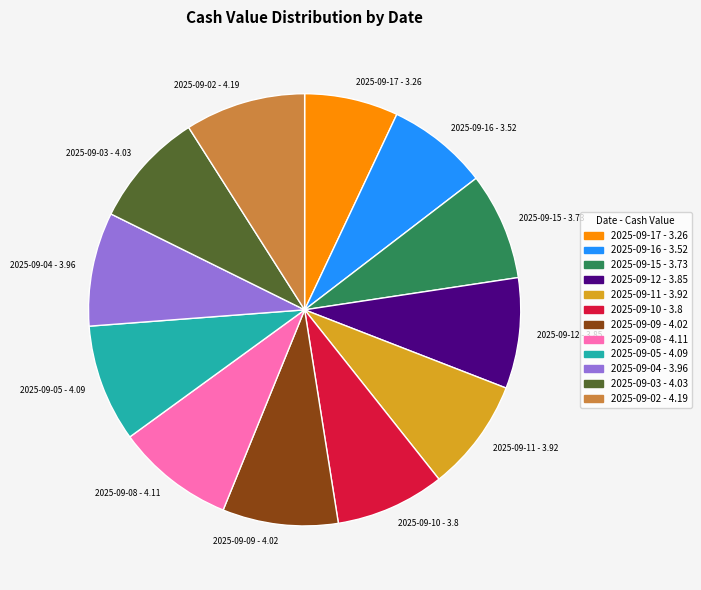

Approximately how many times larger is the value at 2025-09-02 compared to 2025-09-09?

1.0